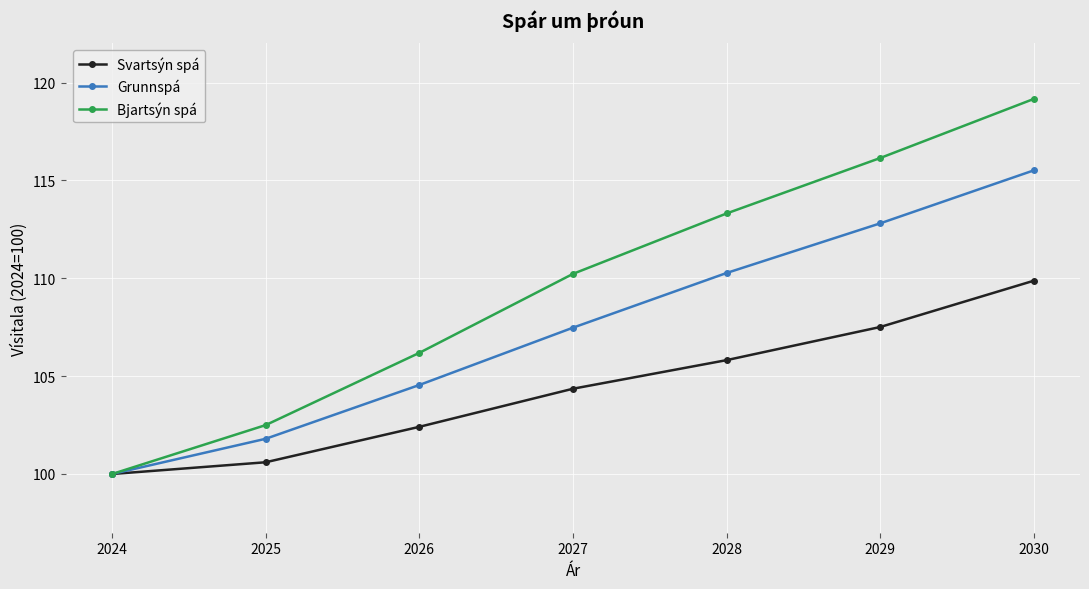

Which series changed the most between 2024 and 2029?

Bjartsýn spá